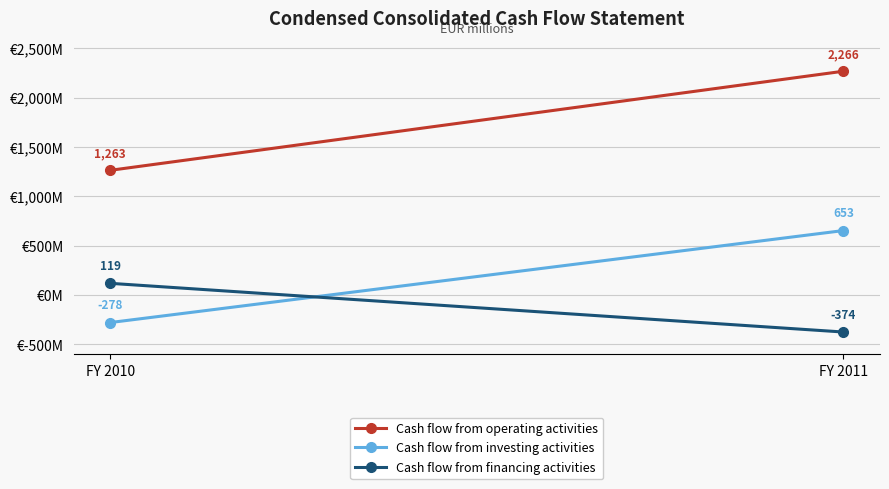

Is the value of Cash flow from financing activities at FY 2011 greater than the value of Cash flow from investing activities at FY 2011?

No